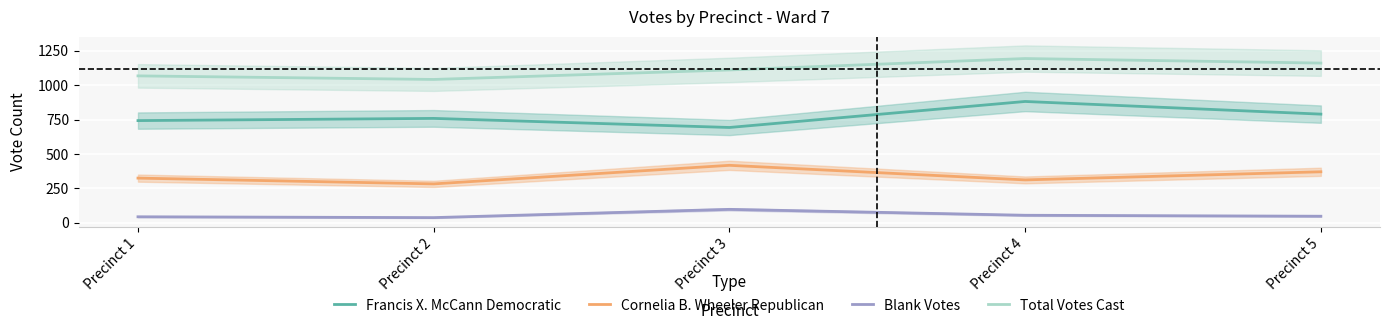

What is the value of the Total Votes Cast point at the 2nd from the left?

1042